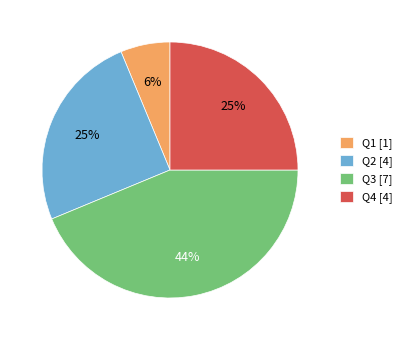

What is the ratio of the value at Q4 [4] to the value at Q3 [7]?

0.6